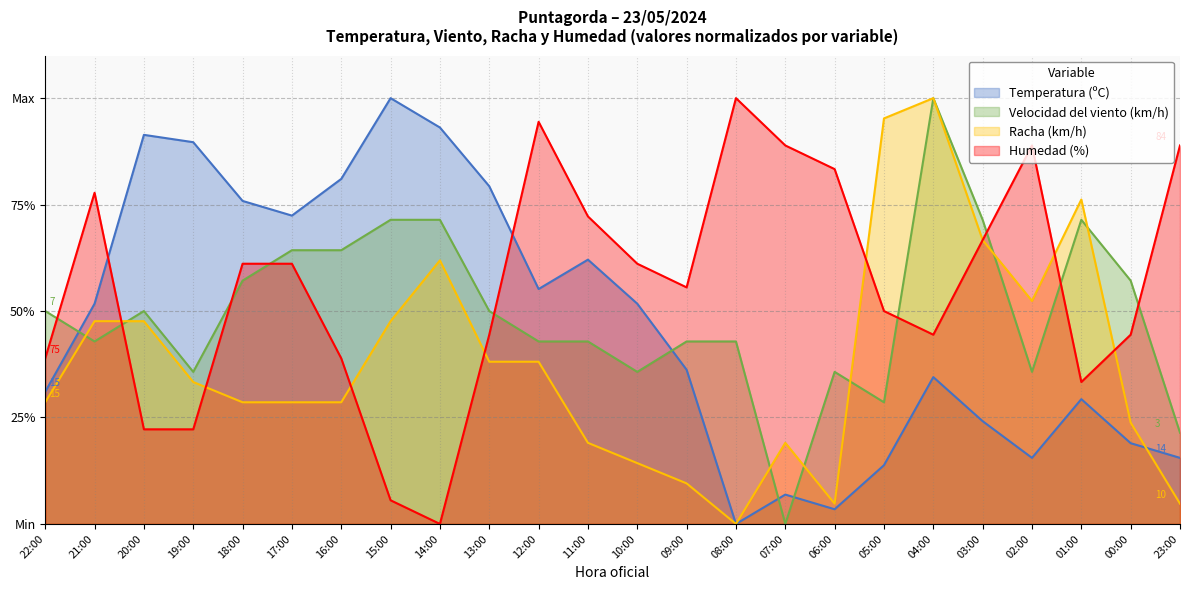

How many positive values does the Velocidad del viento (km/h) series have?

23